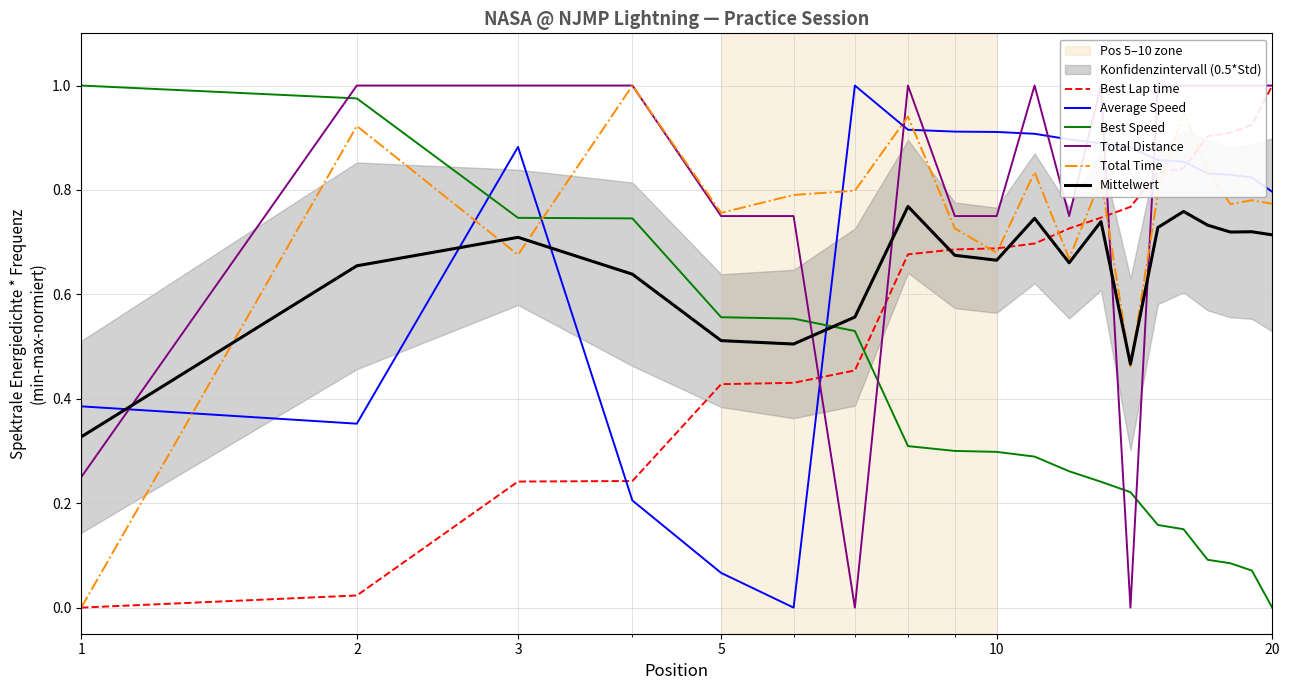

How many times do Average Speed and Best Lap time cross each other?

3